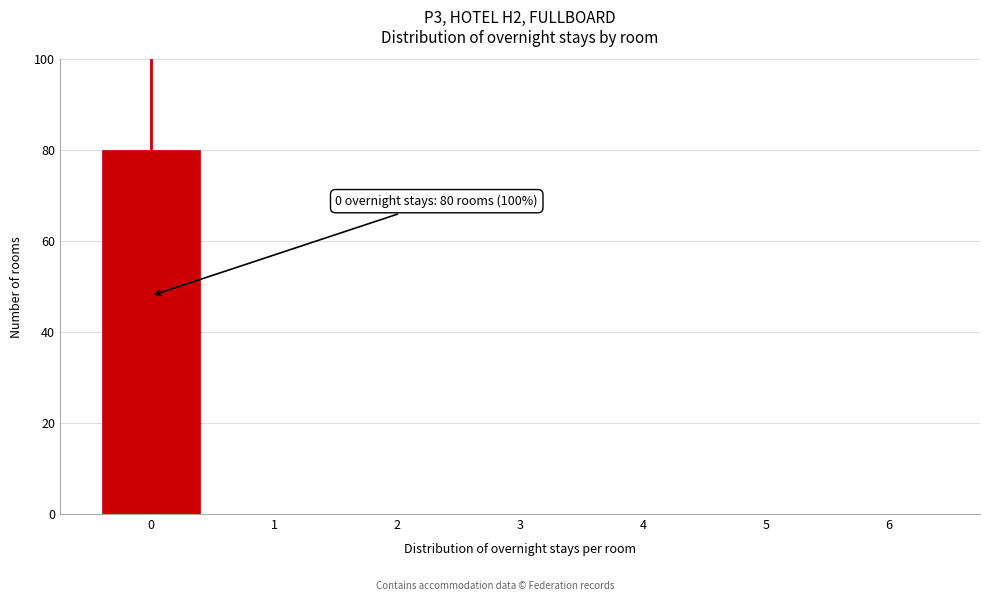

Reading left to right, transcribe all the data shown in this chart.

0=80	1=0	2=0	3=0	4=0	5=0	6=0